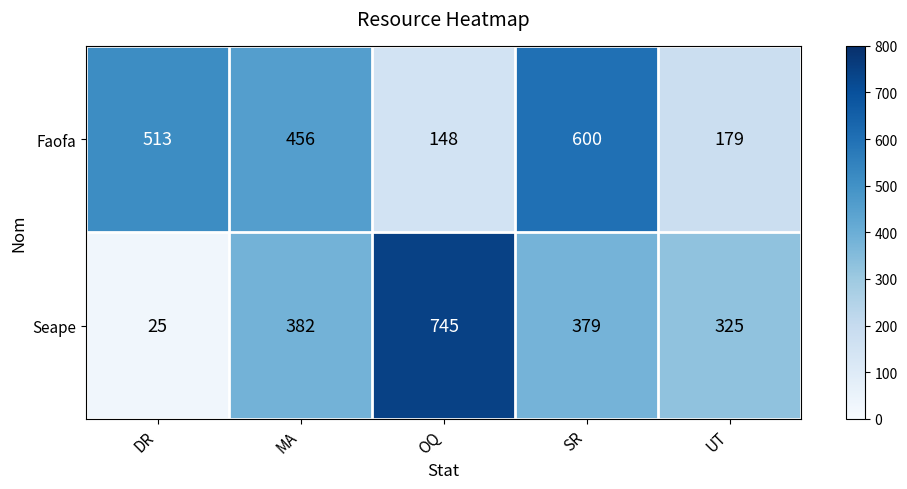

True or false: Seape has a value of 379 at SR.

True